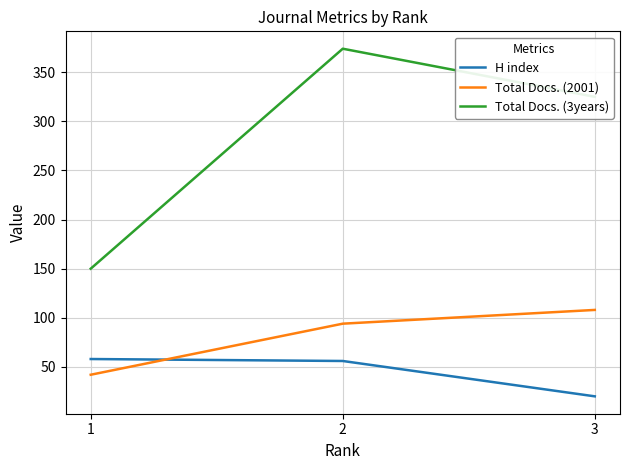

What is the maximum value for H index?

58